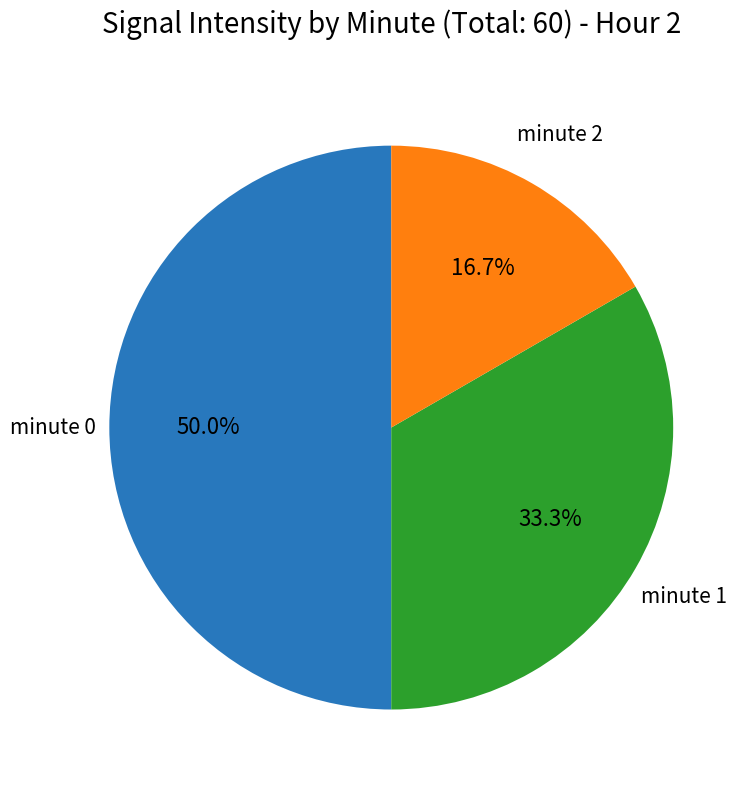

Rank the categories by value from highest to lowest.

minute 0, minute 1, minute 2